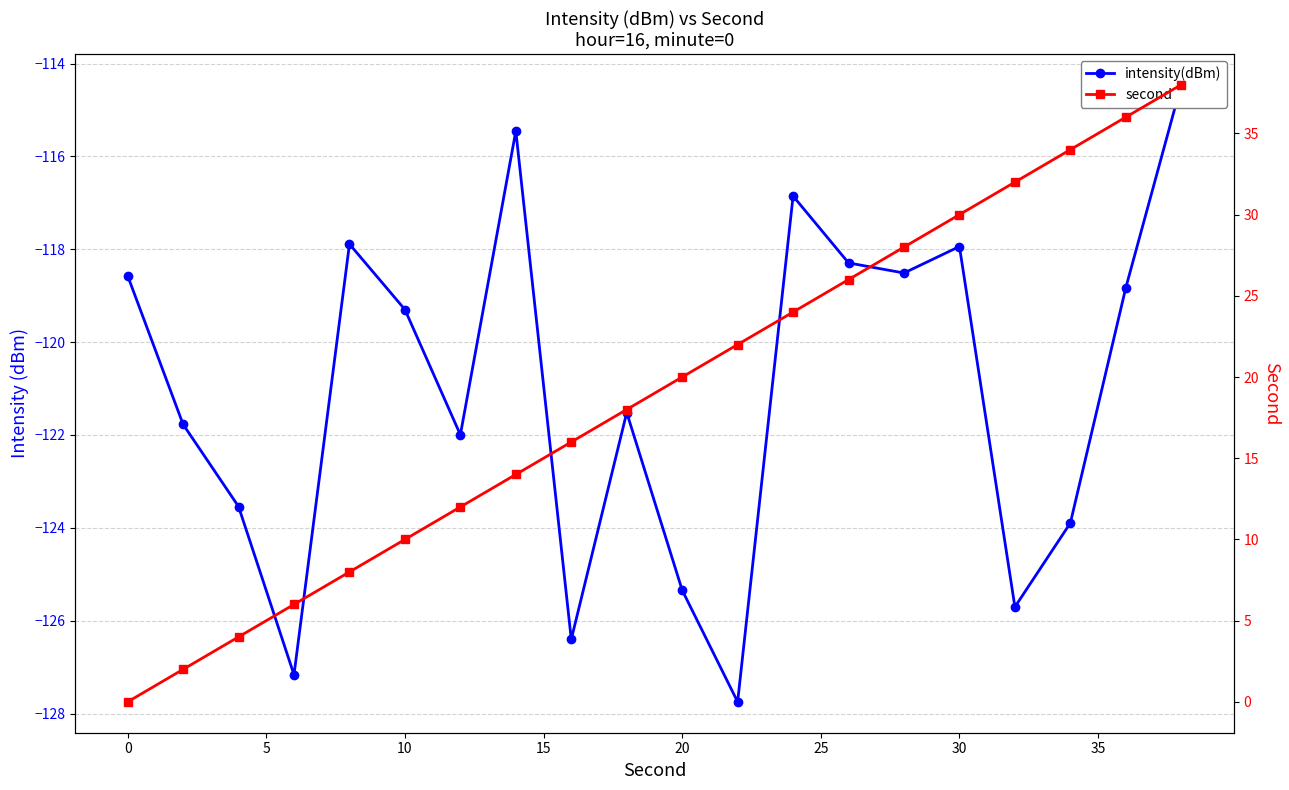

Is the value of second at 11 greater than the value of intensity(dBm) at −5?

Yes